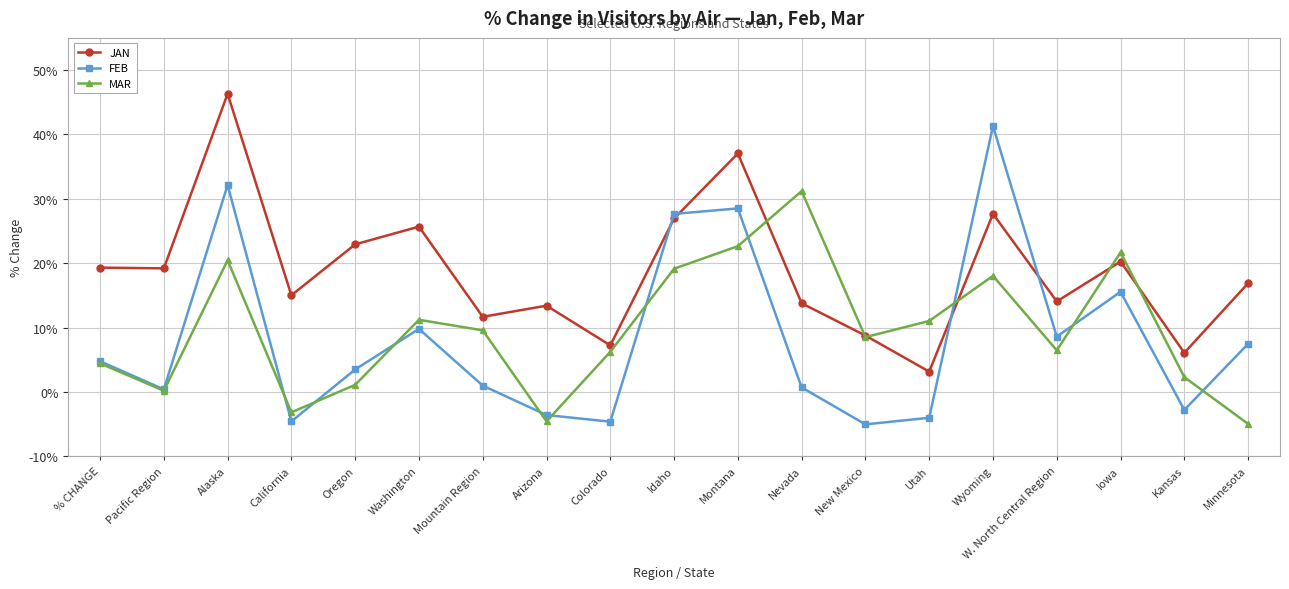

The FEB series shows -8.8 at New Mexico. True or false?

False